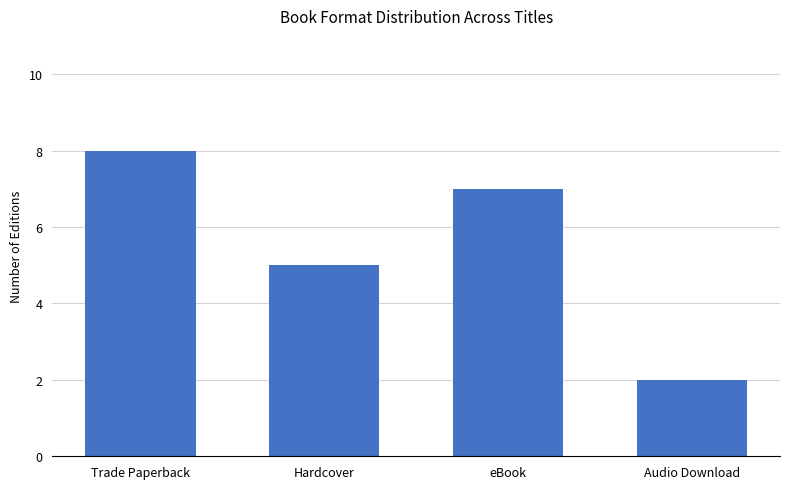

At which category does the chart reach its minimum across all series?

Audio Download